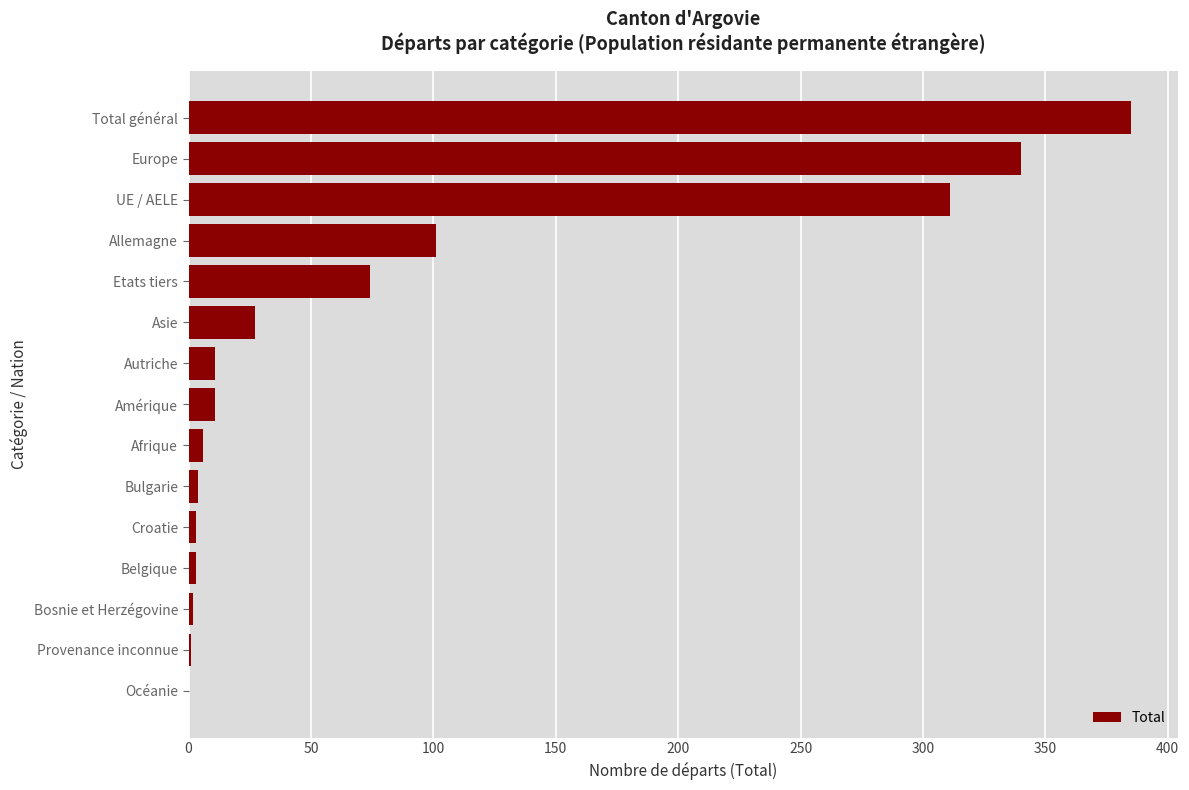

True or false: the data shows 11 at Autriche.

True